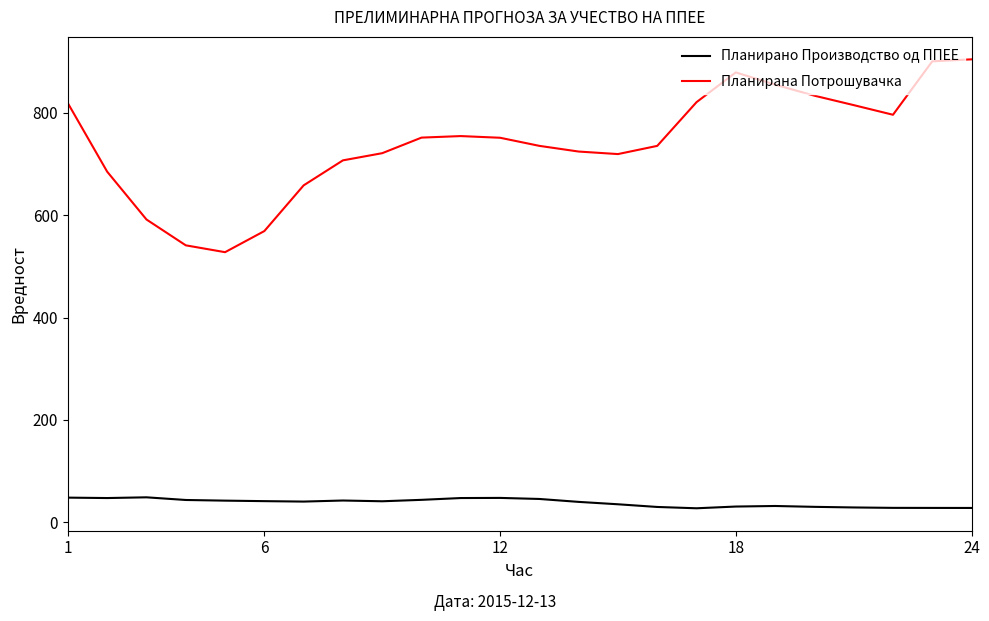

How many series are shown in this chart?

2